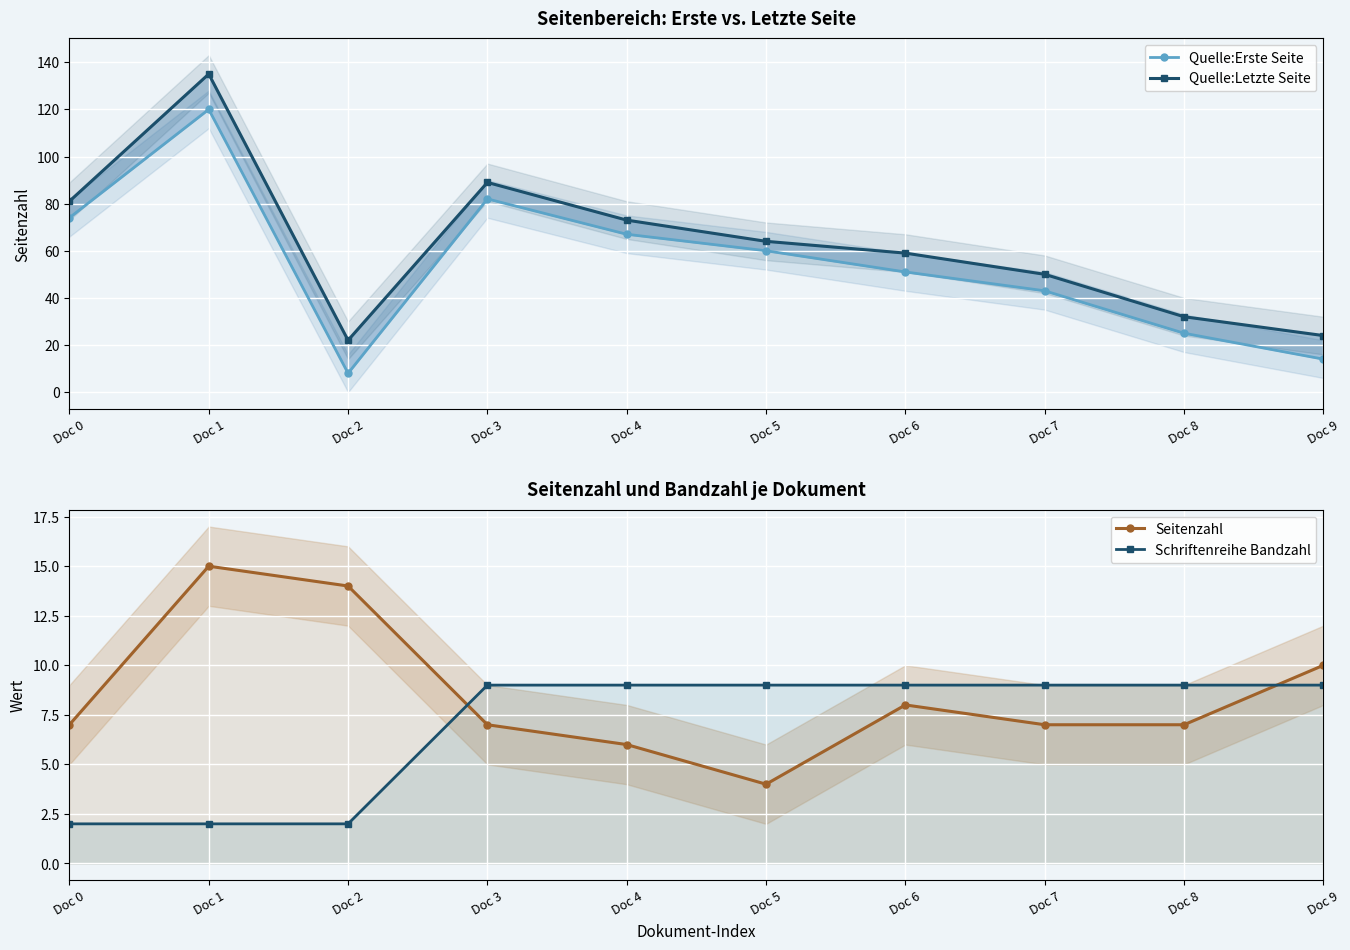

What is the value of the Seitenzahl point at the 8th from the left?

7